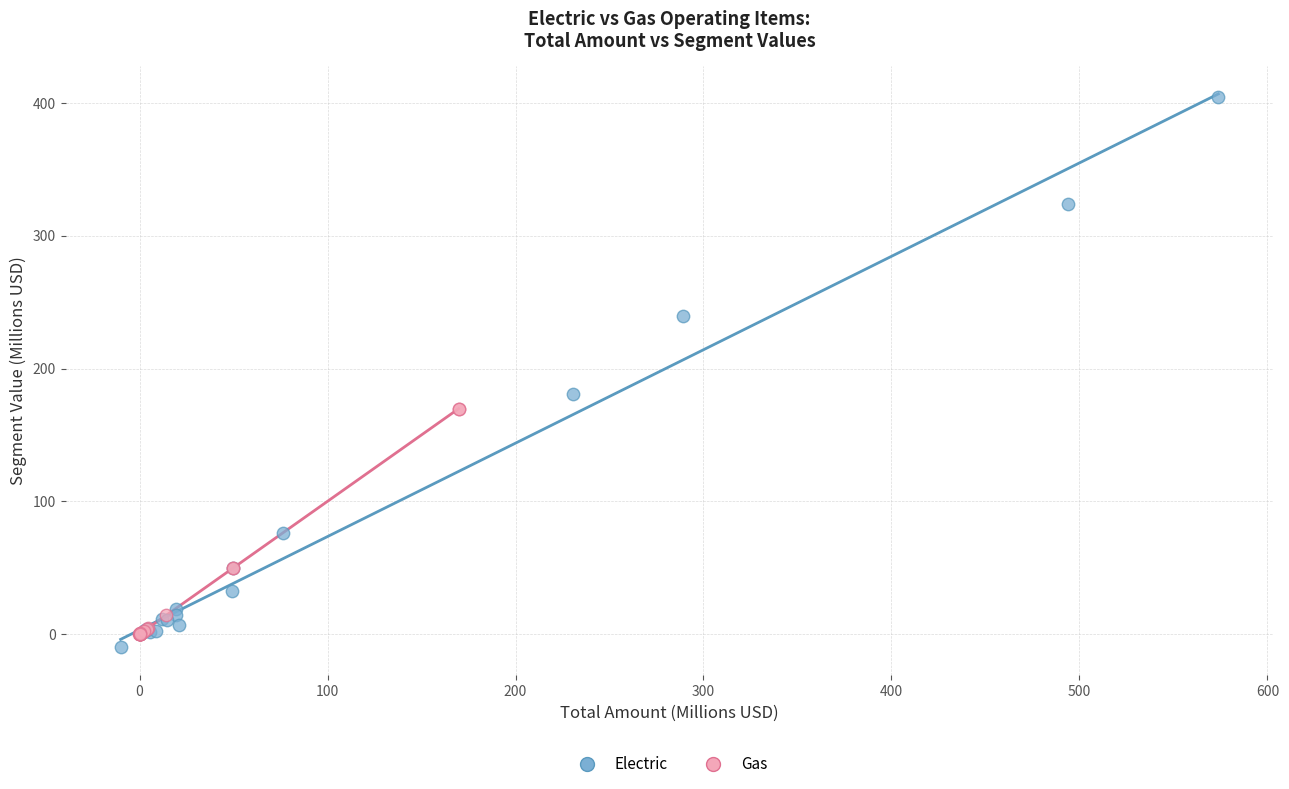

What are all the series names shown in the legend?

Electric, Gas